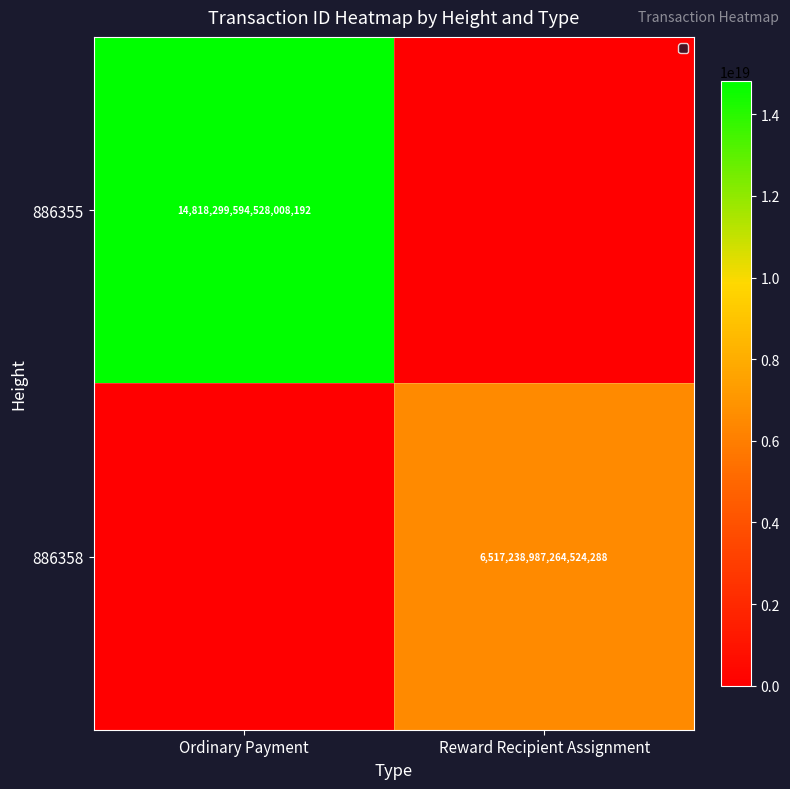

Is it true that 886355 equals 14818299594528008192 at Ordinary Payment?

True